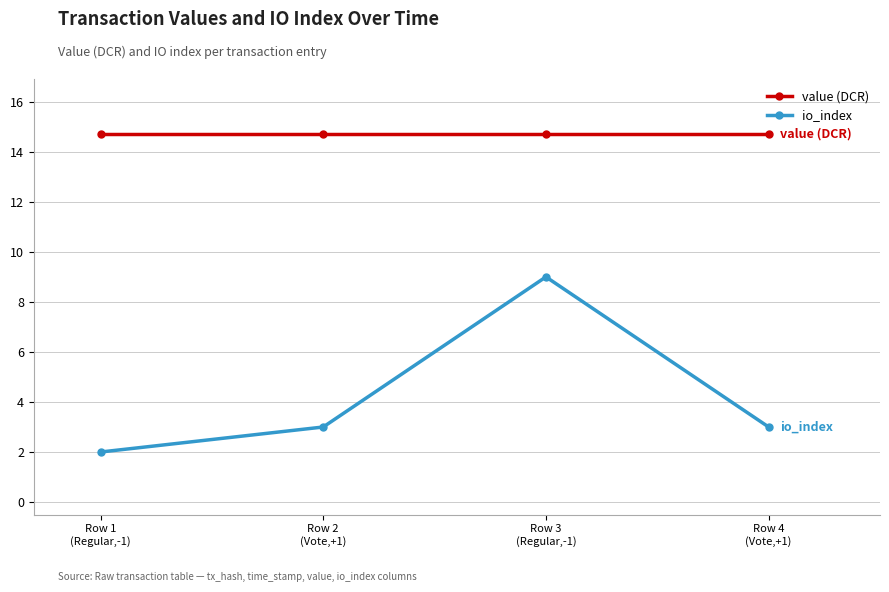

Reading right to left, transcribe all the data shown in this chart.

value (DCR): 14.7	14.7	14.7	14.7
io_index: 3.0	9.0	3.0	2.0